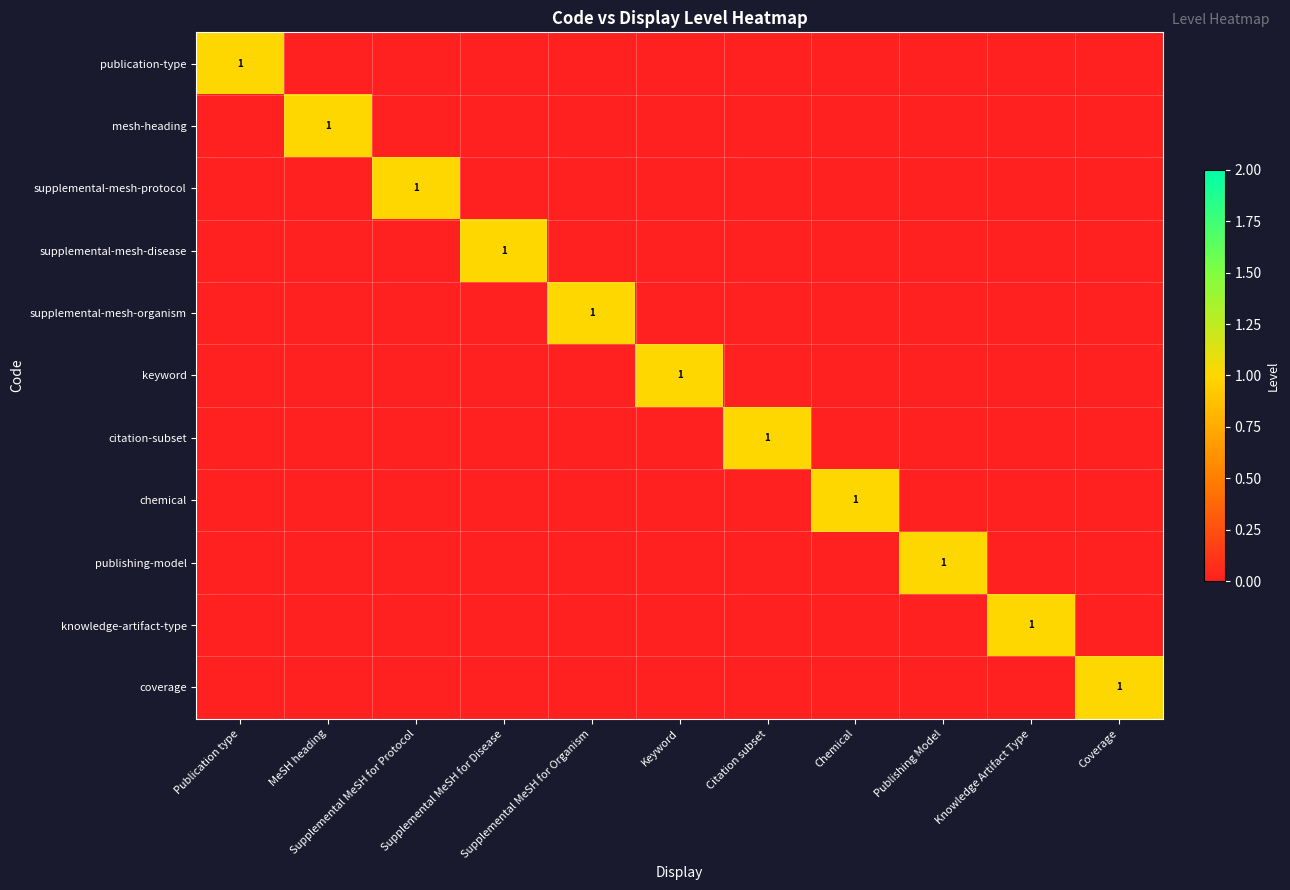

What is the greatest value displayed?

1